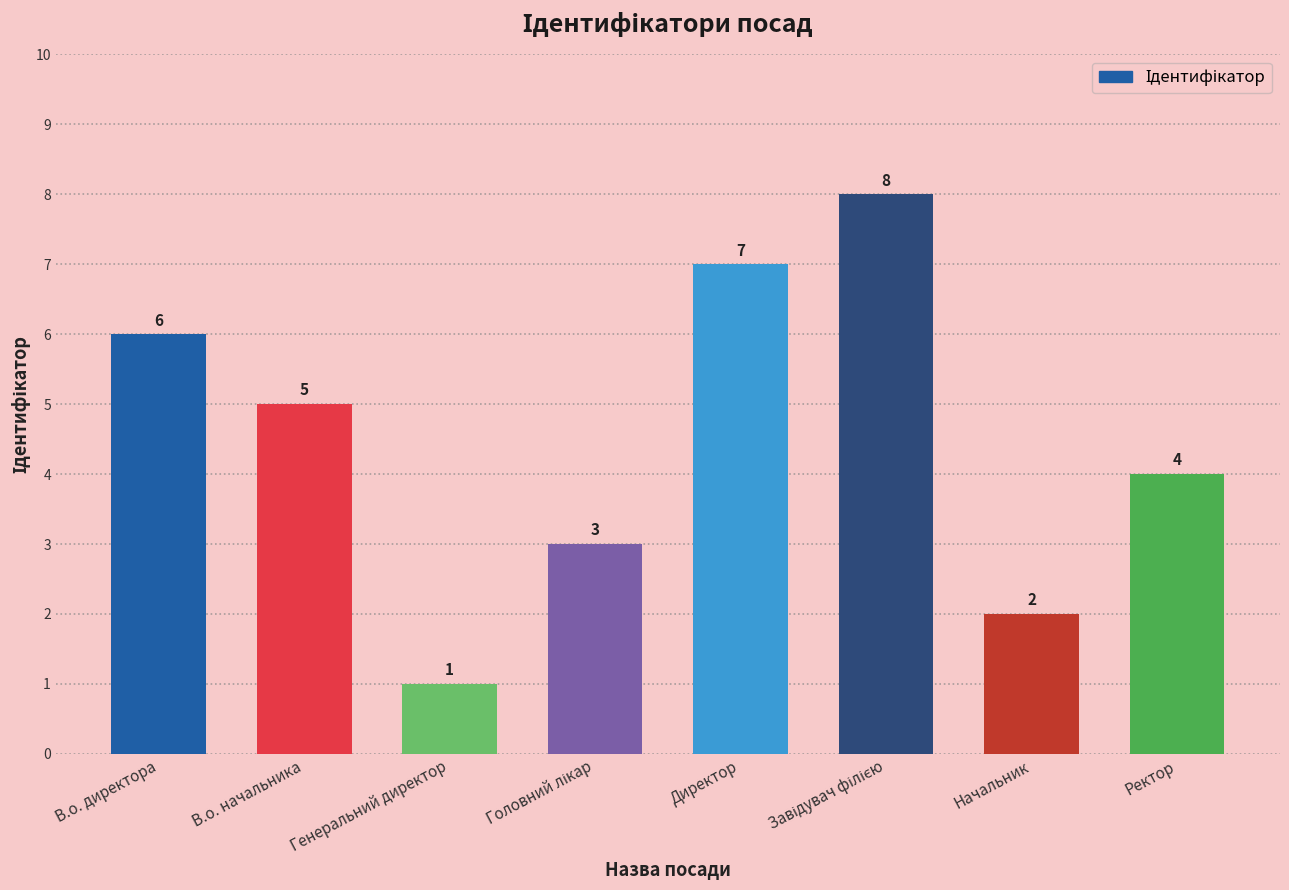

Where does the data first go above 5?

В.о. директора